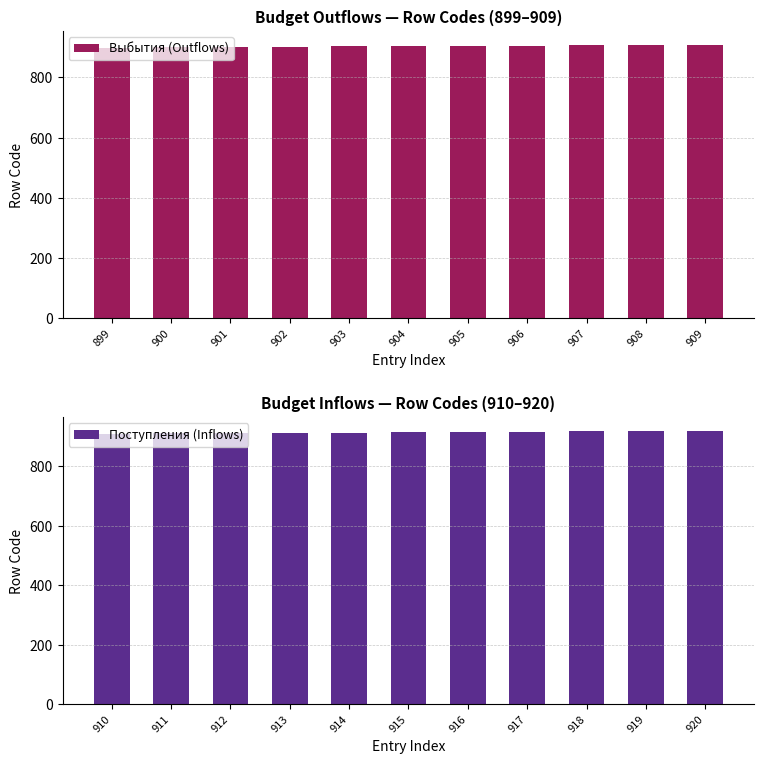

What is the value of the Поступления (Inflows) bar at the 2nd from the left?

911